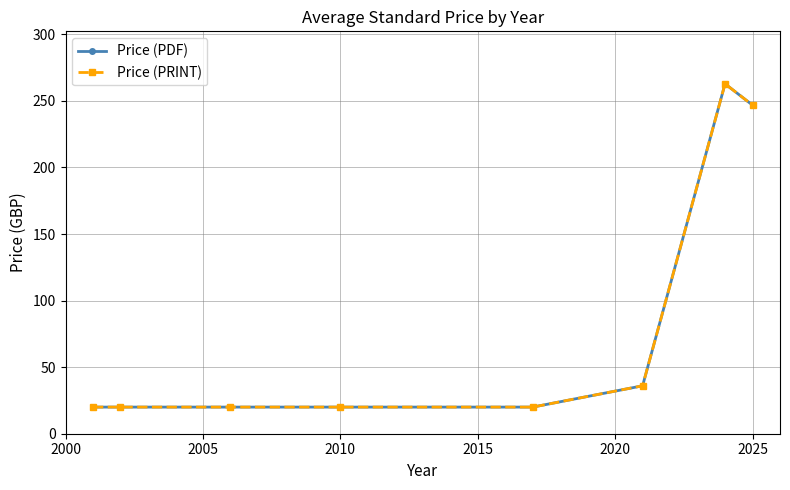

True or false: Price (PRINT) and Price (PDF) cross at least once.

False